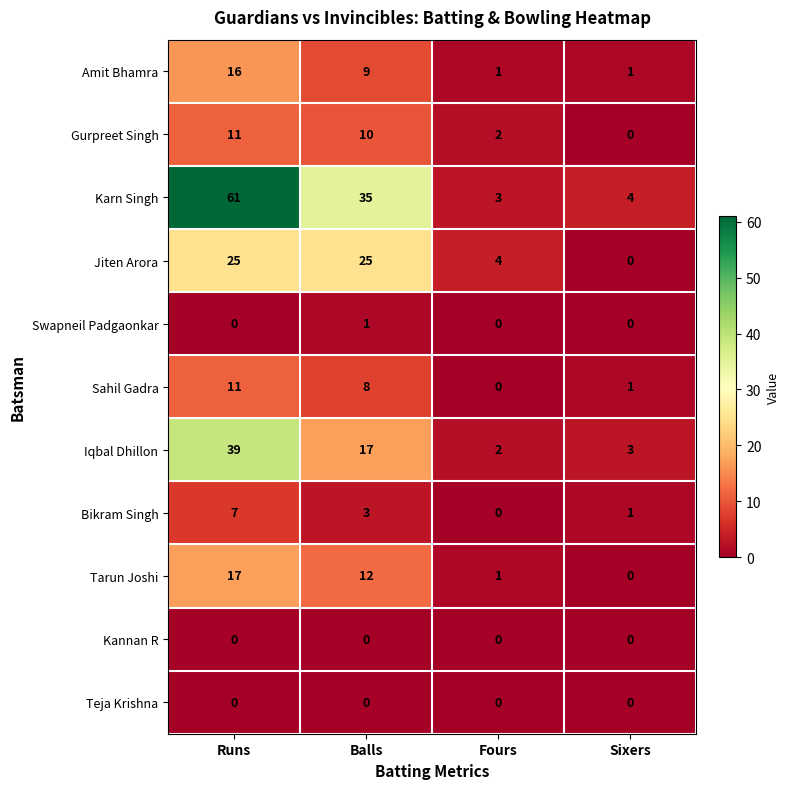

Which series has the largest total across all categories?

Karn Singh